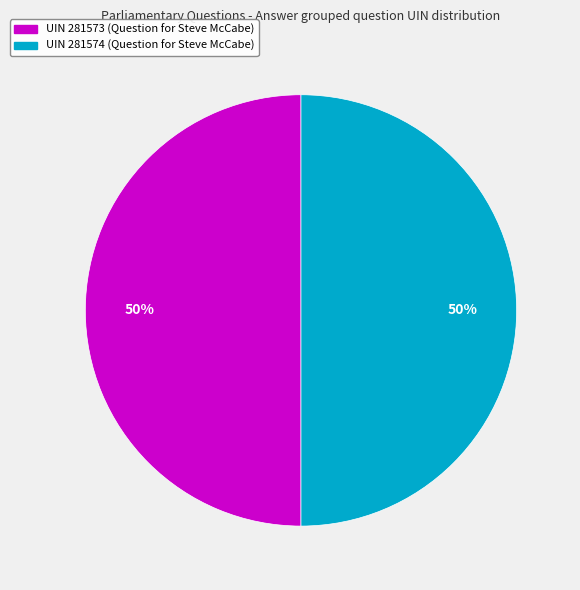

To the nearest percent, what percentage of the pie is UIN 281573 (Question for Steve McCabe)?

50%